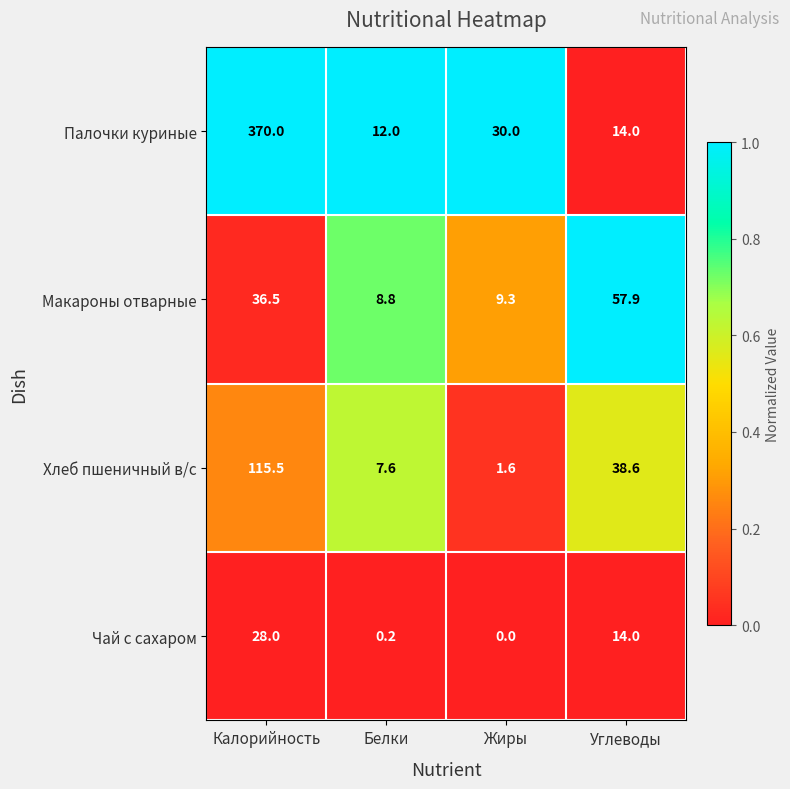

What is the sum of all Хлеб пшеничный в/с values?

163.3